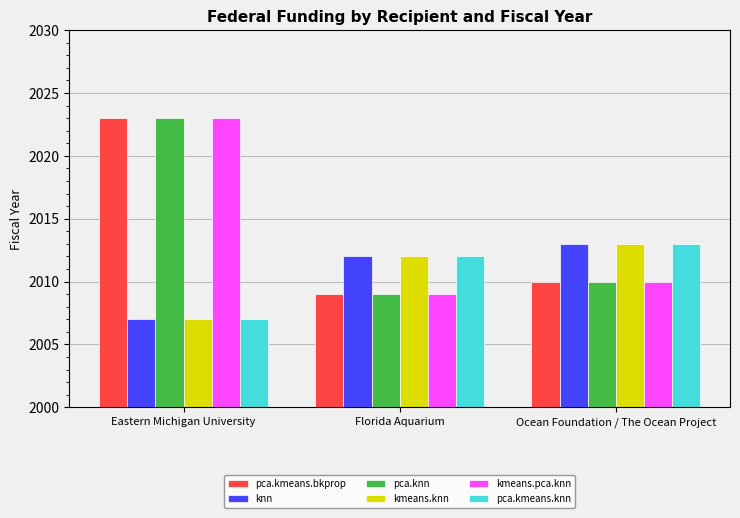

What is the minimum value shown in the chart?

2007